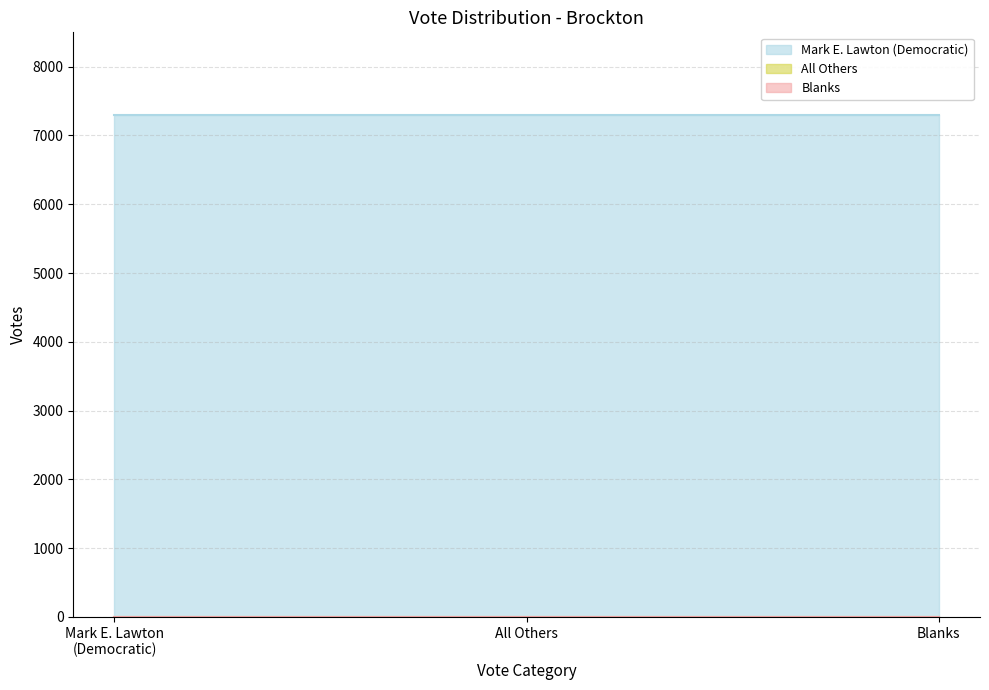

What is the total value across all series at Brockton?

7297